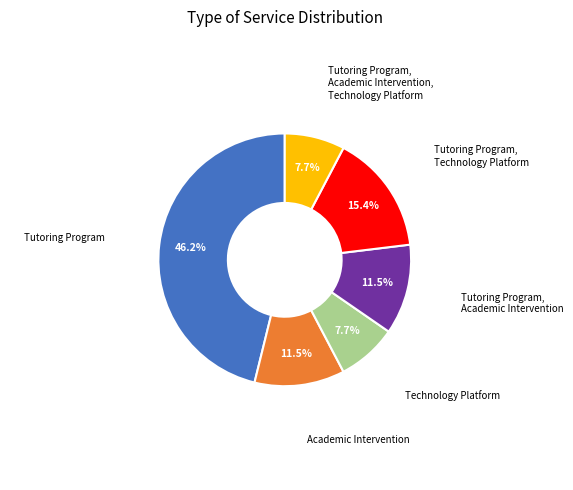

Does any single category account for the majority?

No